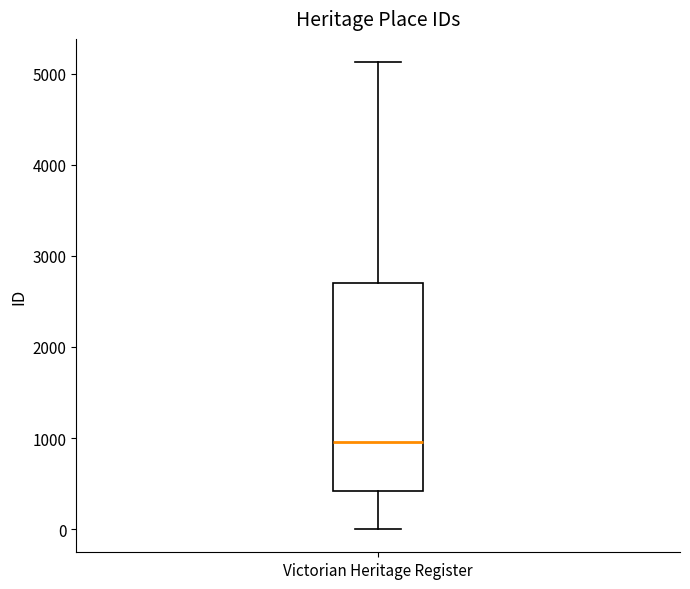

Read this box plot against the y-axis: the position of the median line, the range covered by the box, and the ends of both whiskers. The values are not printed on the chart, so give them approximately, as read against the axis.

median 1000, box 400 to 2700, whiskers 0 to 5100